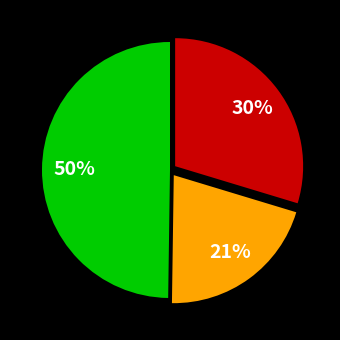

Is there a majority slice in this chart?

No